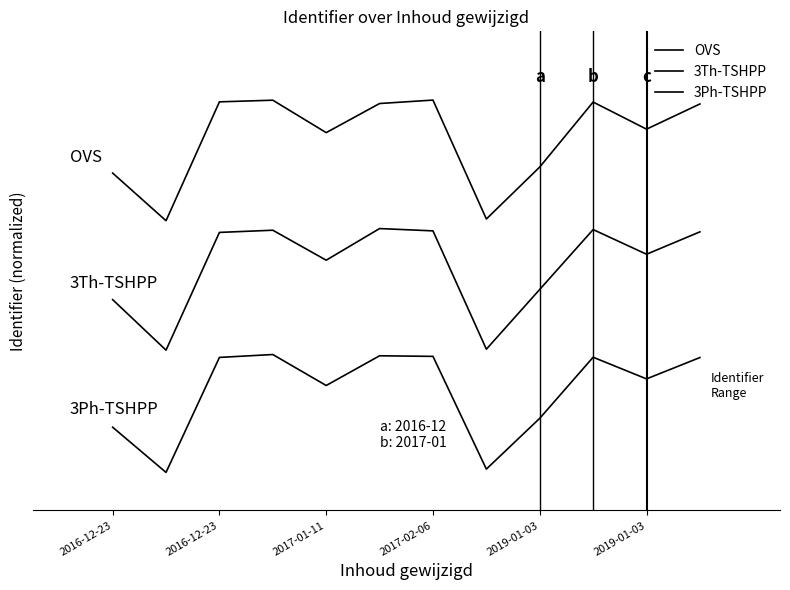

True or false: OVS and 3Th-TSHPP intersect in this chart.

False